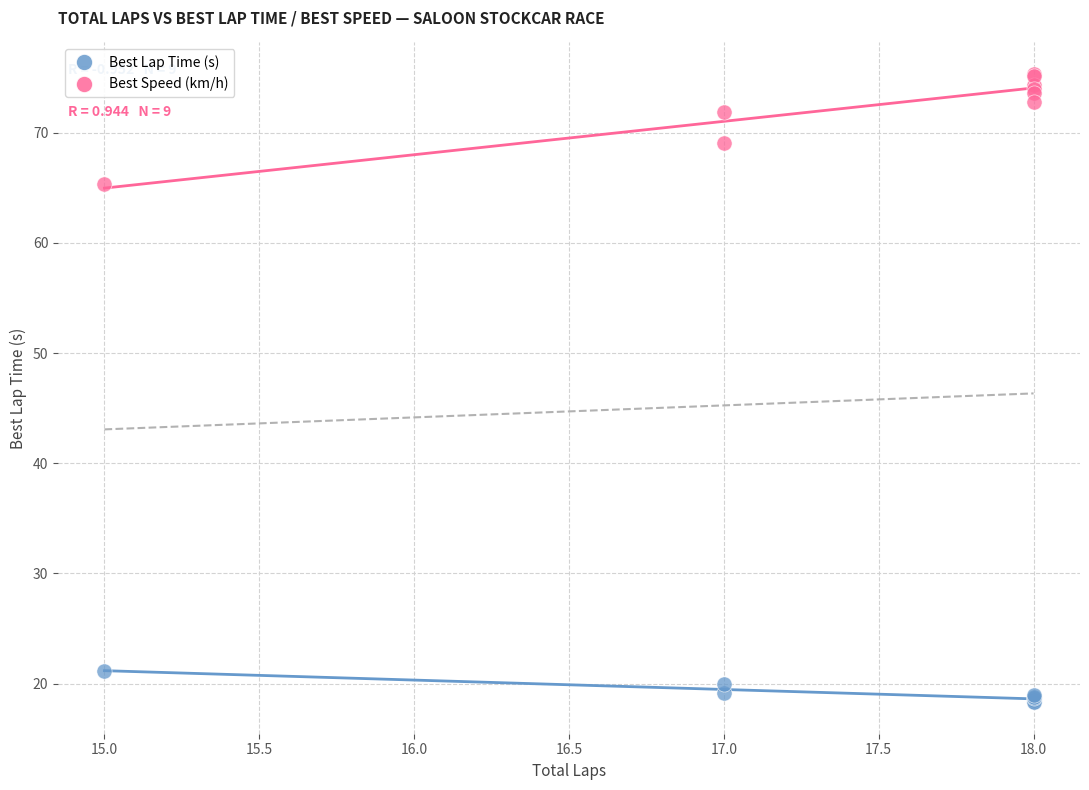

Which series has the widest spread of Y values?

Best Speed (km/h)